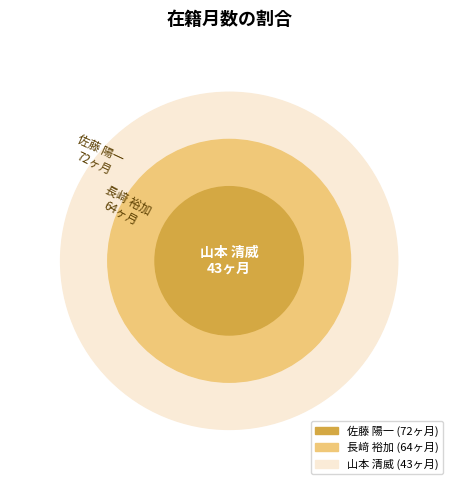

Is 長﨑 裕加 the majority of the pie?

No